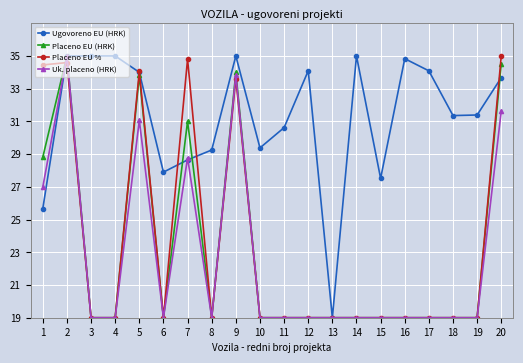

True or false: Placeno EU % has more than 1 points higher than both neighbors.

True